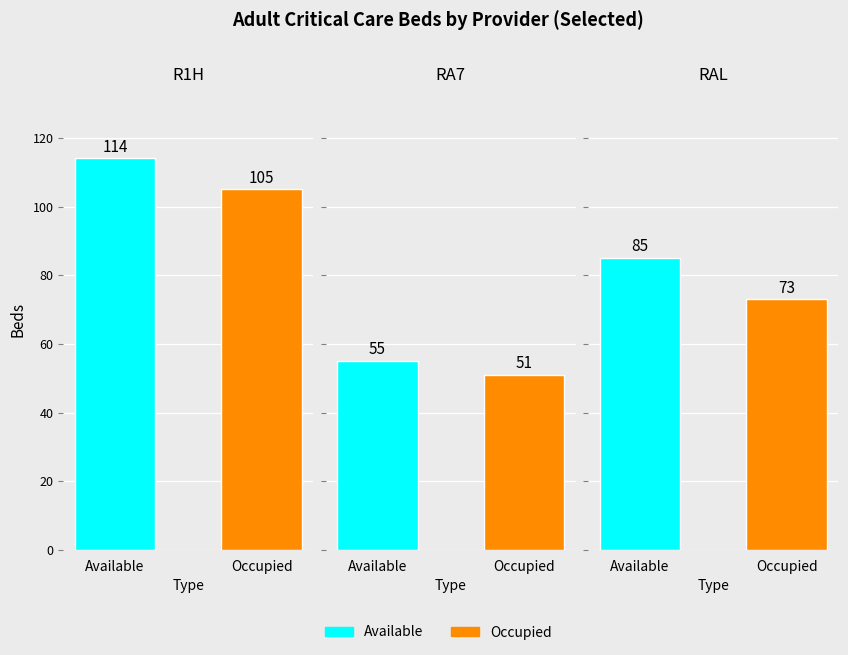

What is the difference between the Adult Available values at 0 and 1?

59